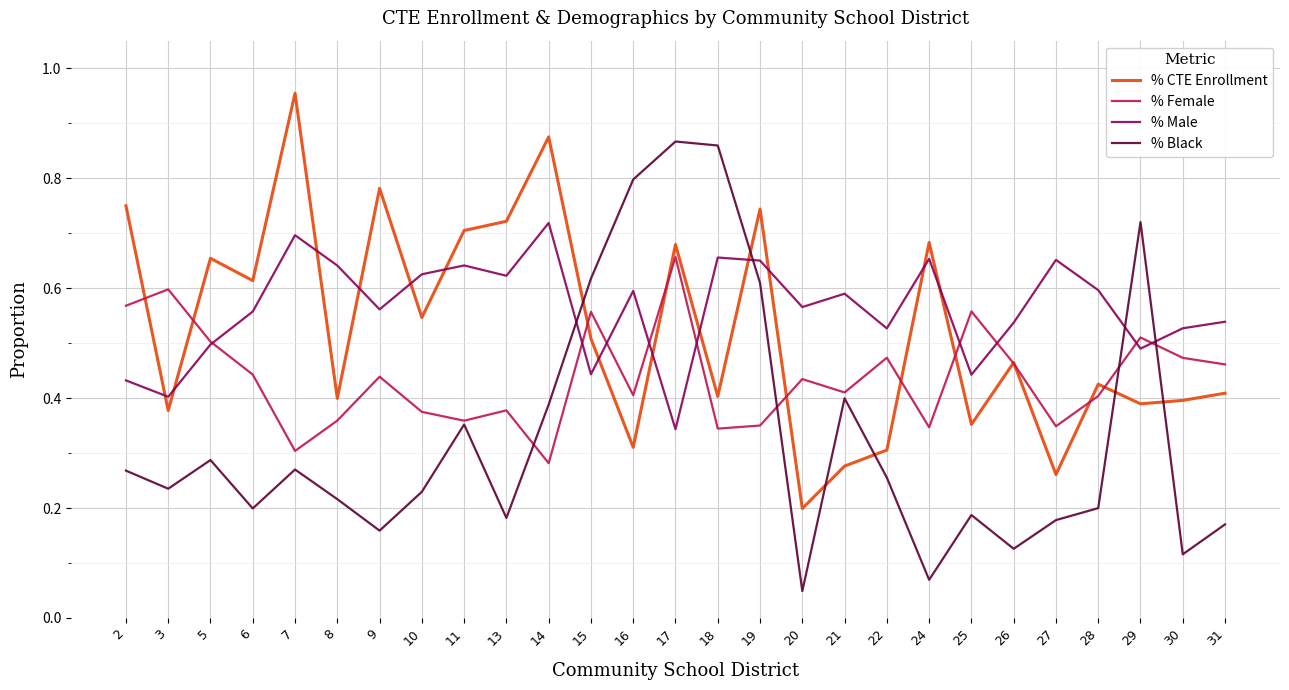

Rank the series by their average value, from highest to lowest.

% Male, % CTE Enrollment, % Female, % Black